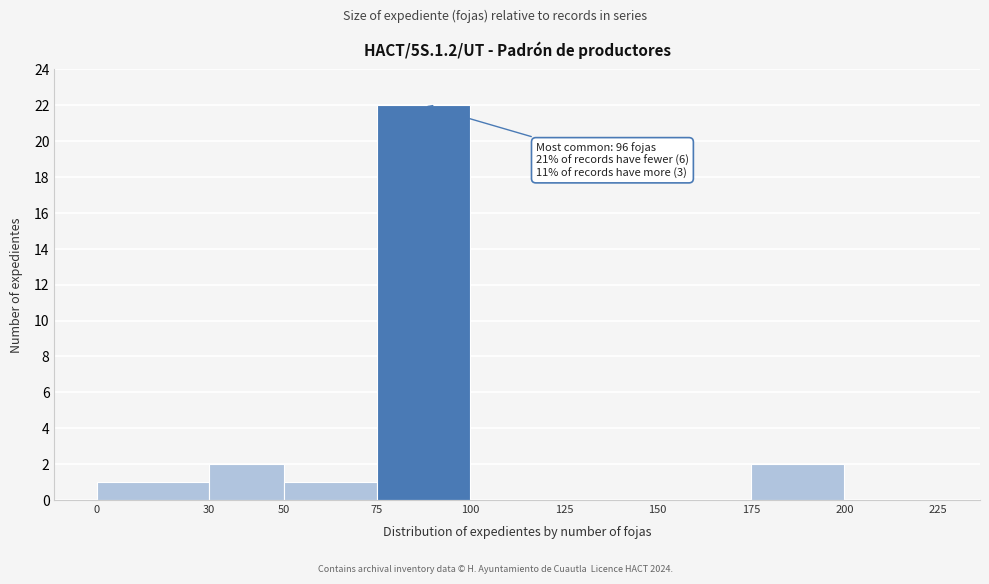

Which range on the x-axis has the tallest bar?

75 to 100